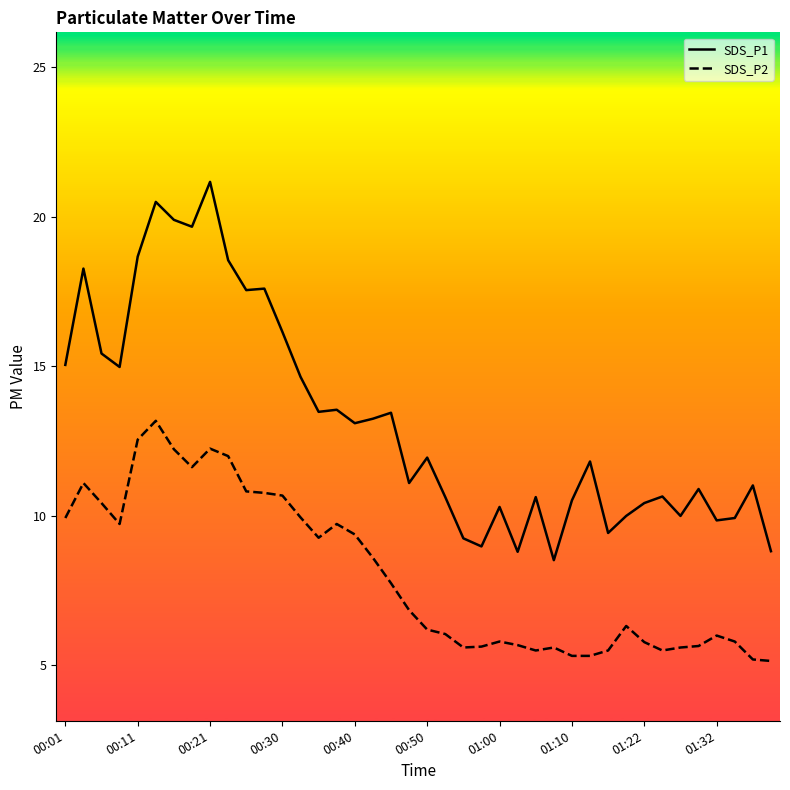

List the series in order of their overall mean, highest first.

SDS_P1, SDS_P2